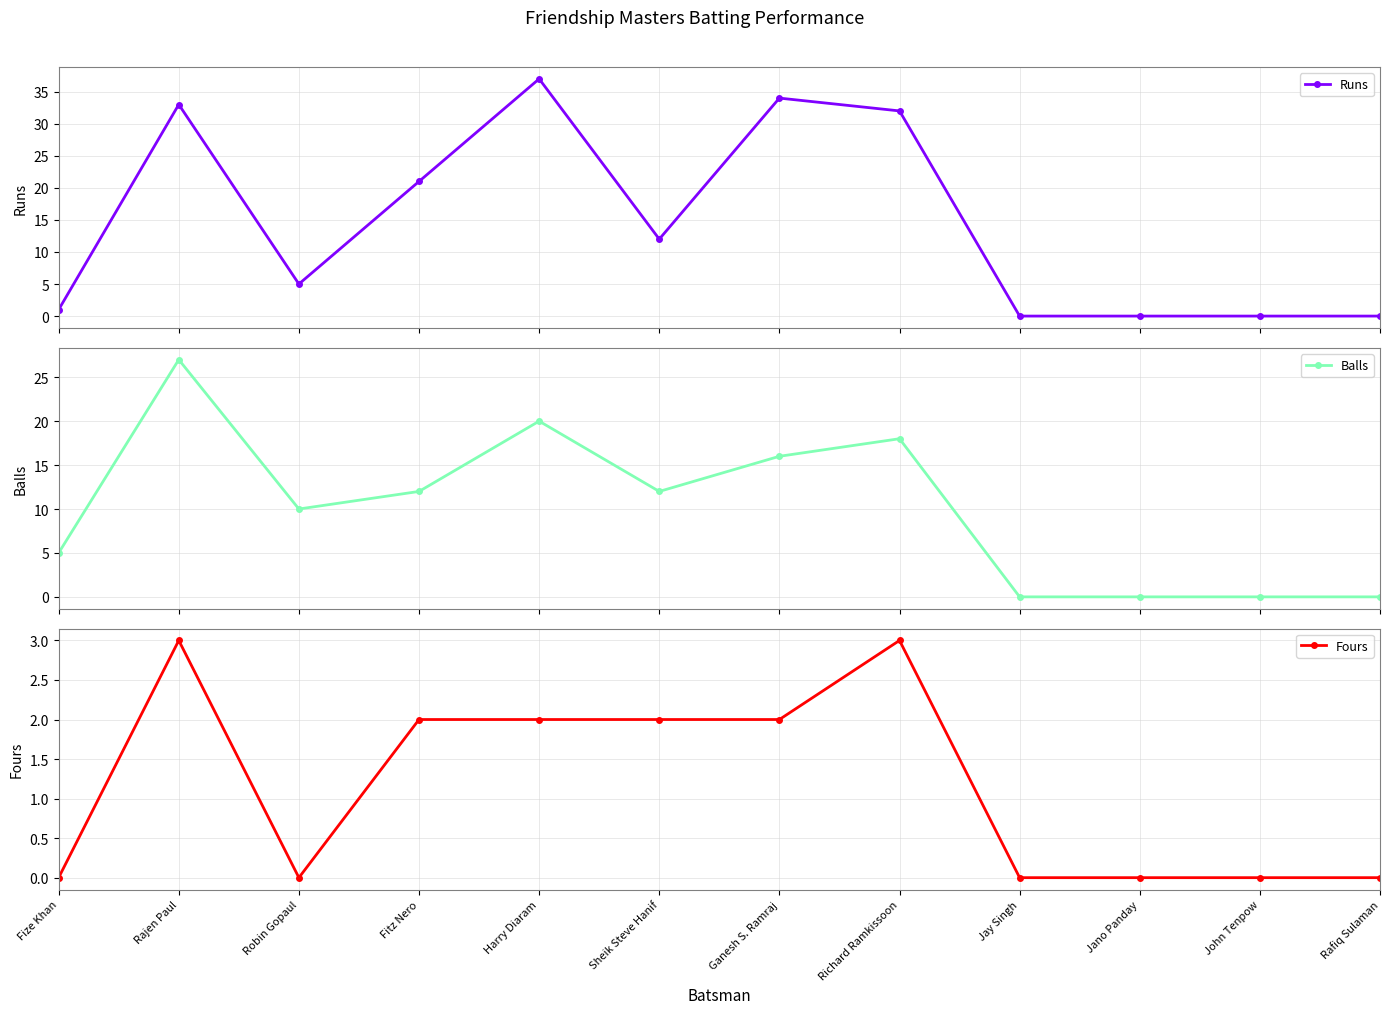

How many data points does each series have?

12